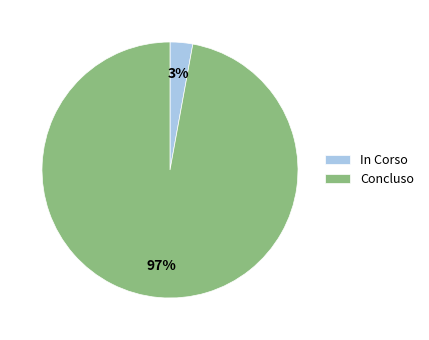

Which category has the smallest portion of the pie?

In Corso